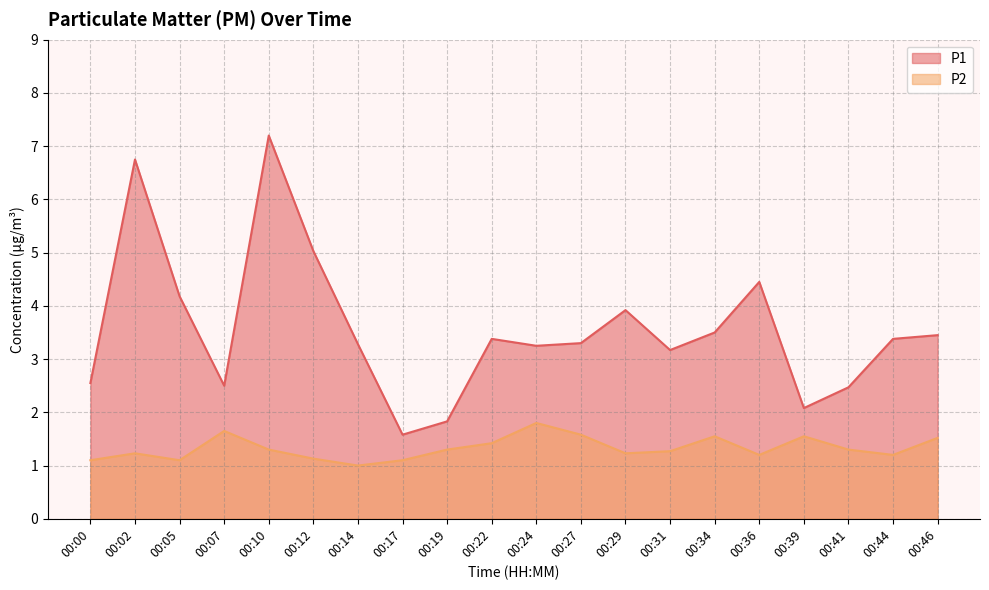

The value of P2 at 00:27 is 0.7. True or false?

False